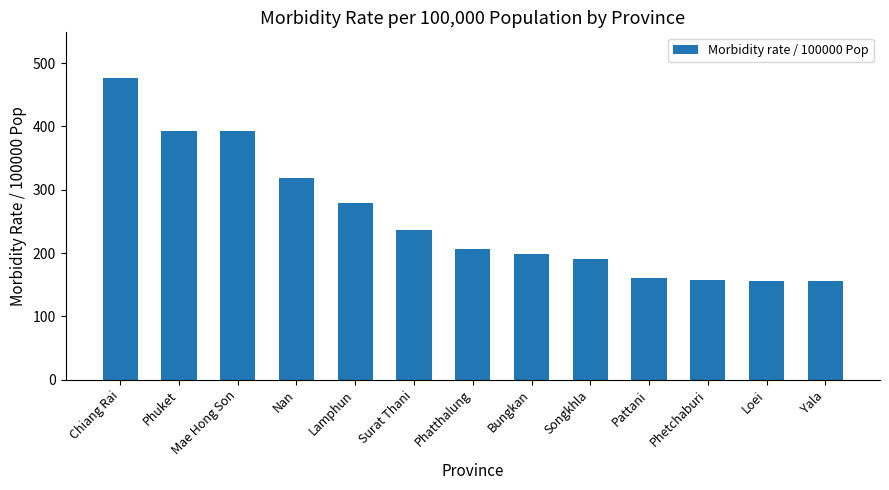

What is the sum of the values at Surat Thani and Mae Hong Son?

630.0